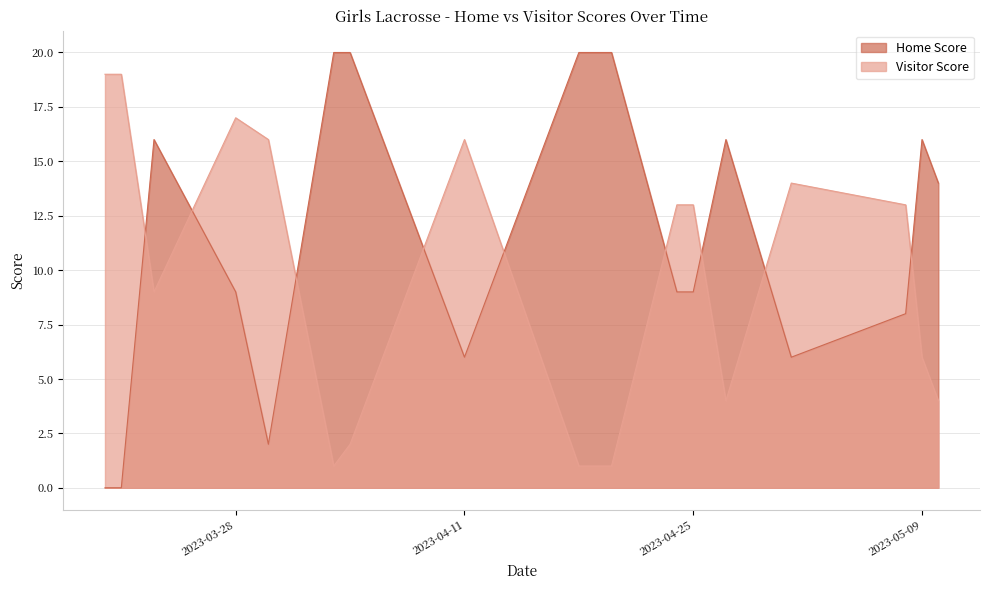

What is the sum of the Home Score values at 2023-03-30 and 2023-03-21?

2